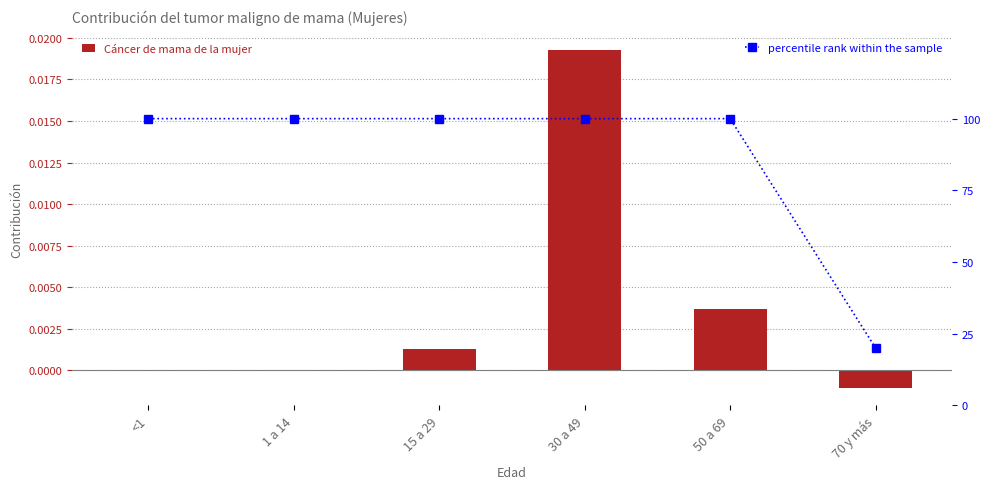

List the series in order of their peak value, lowest first.

Cáncer de mama de la mujer, percentile rank within the sample